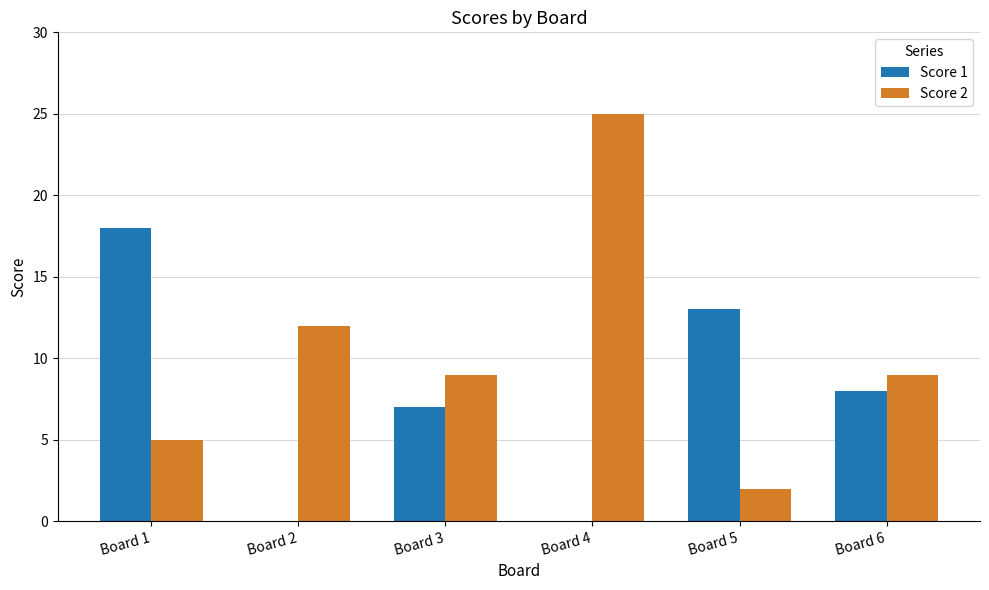

What is the sum of all Score 1 values?

46